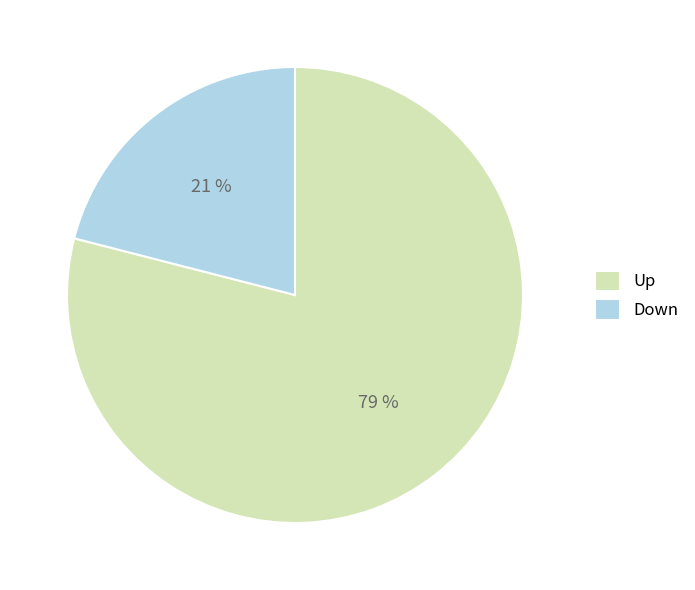

Which category has the smallest portion of the pie?

Down